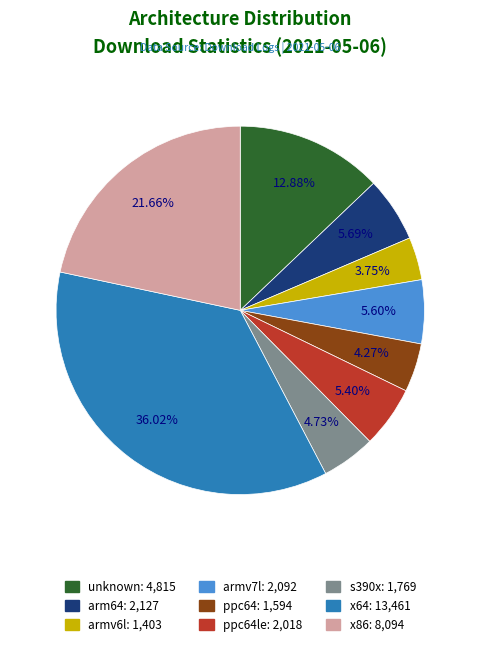

Is there any slice that represents more than half of the pie?

No